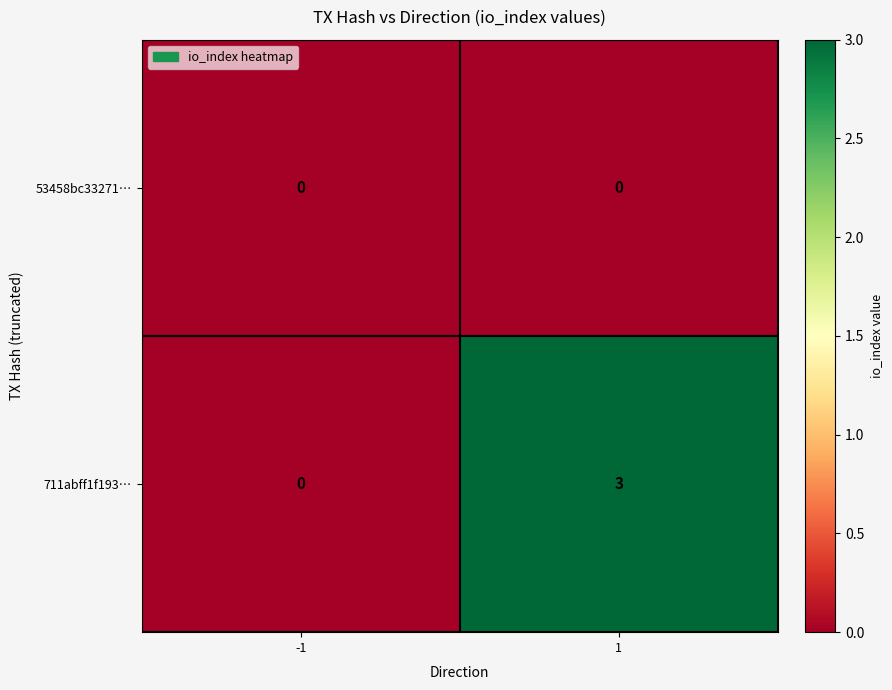

The 711abff1f193… series shows 0 at -1. True or false?

True